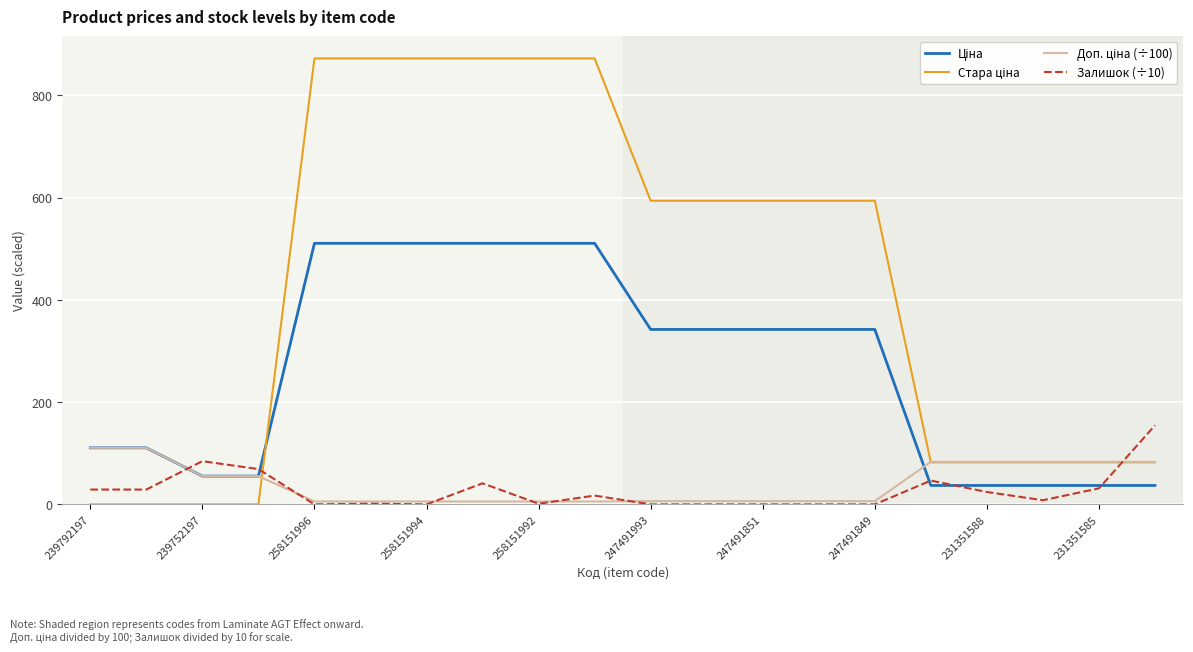

What is the greatest value displayed?

872.1